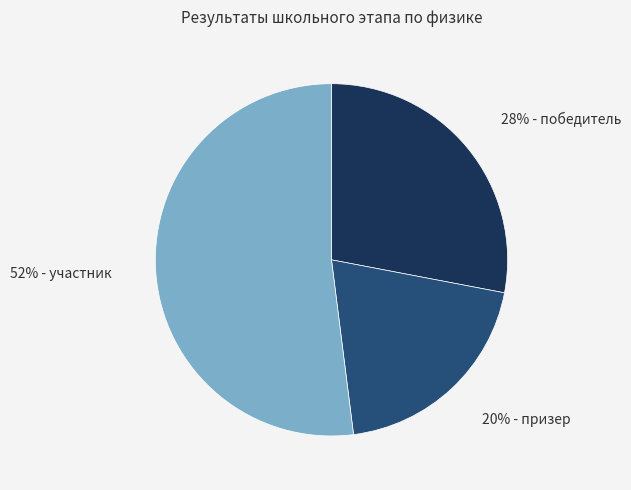

How many segments does this pie chart have?

3